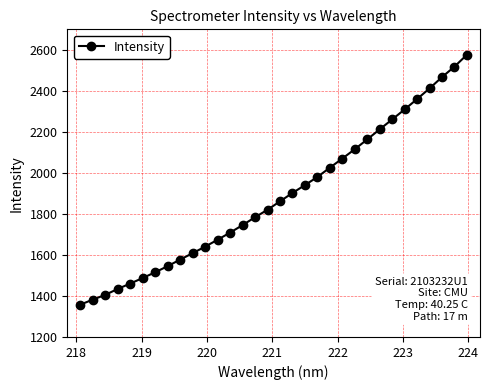

What is the difference between the second highest and minimum values?

1160.4